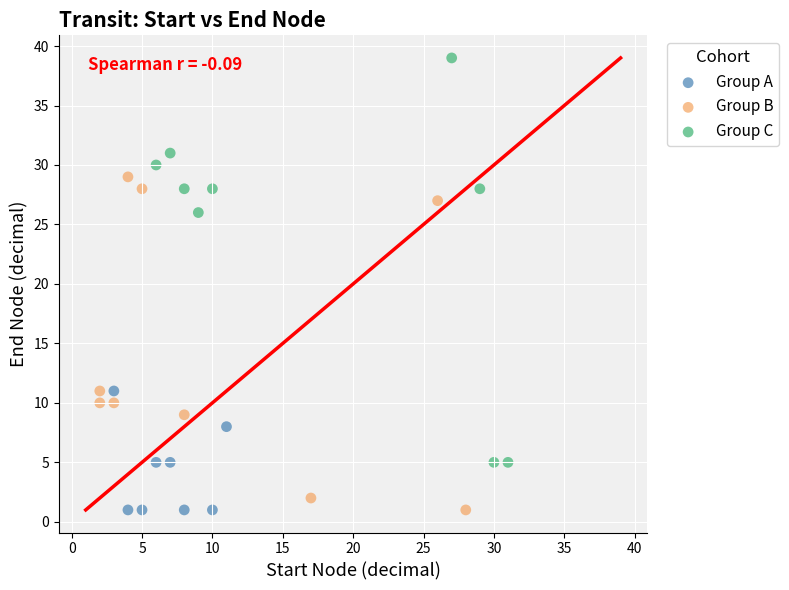

Which series has the largest Y range (max minus min)?

Group C